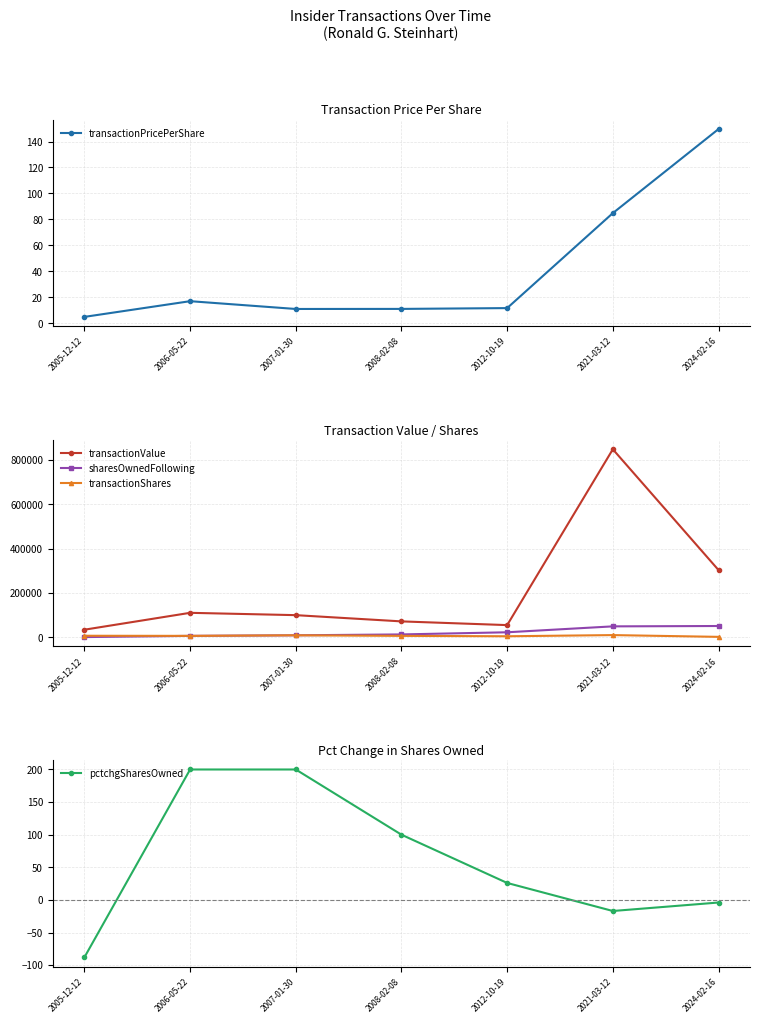

Which series has the largest range (max minus min)?

transactionValue